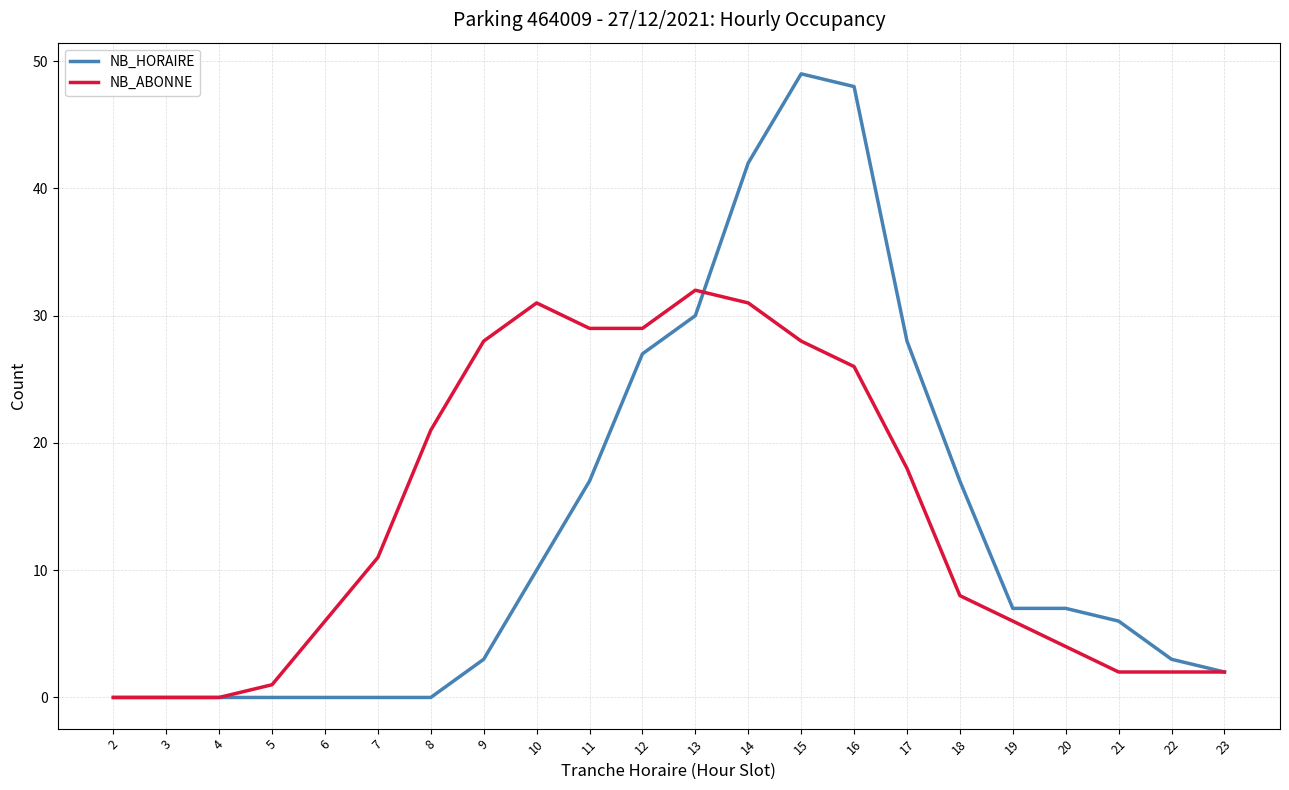

The NB_HORAIRE series shows 7 at 19. True or false?

True